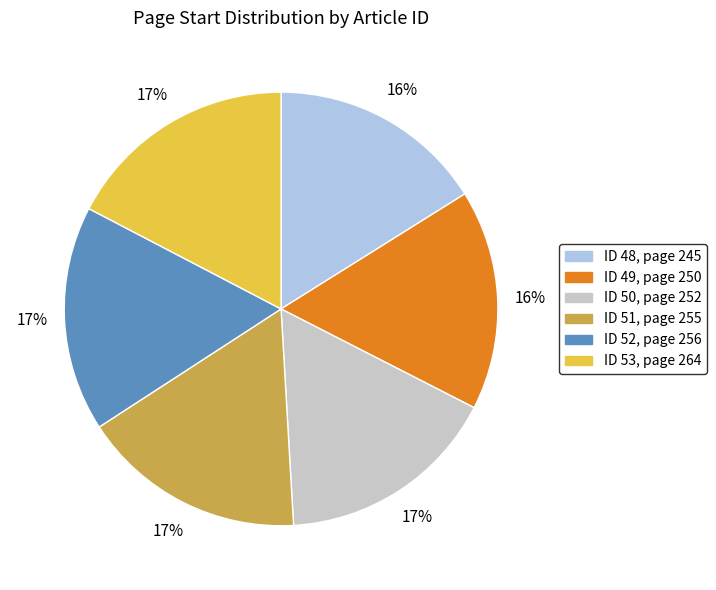

To the nearest percent, what portion does ID 52, page 256 represent?

17%